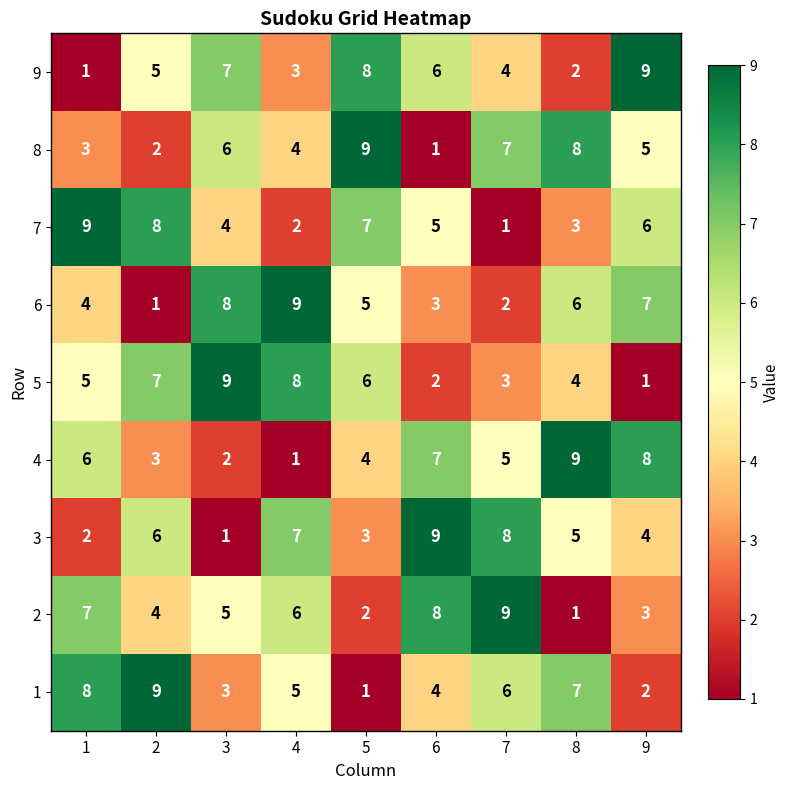

What is the difference between the 7 values at 3 and 2?

4